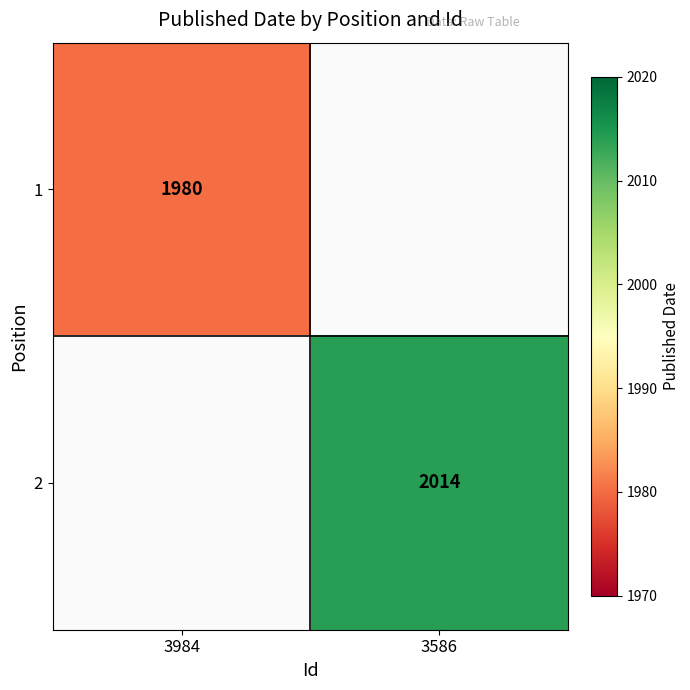

The 2 series shows 2014 at 3586. True or false?

True